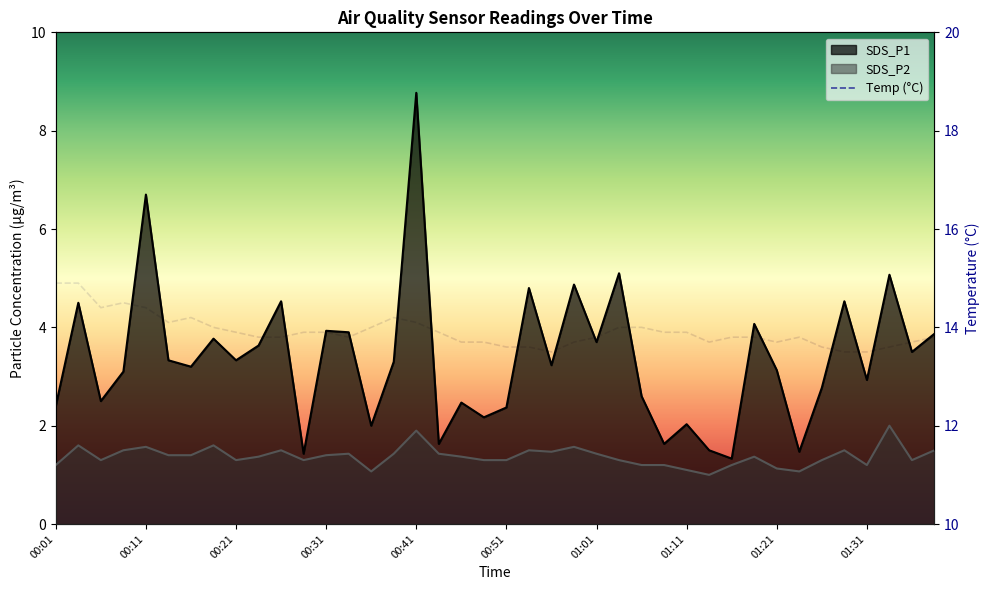

Between 00:08 and 00:49, which series saw the biggest shift?

SDS_P1